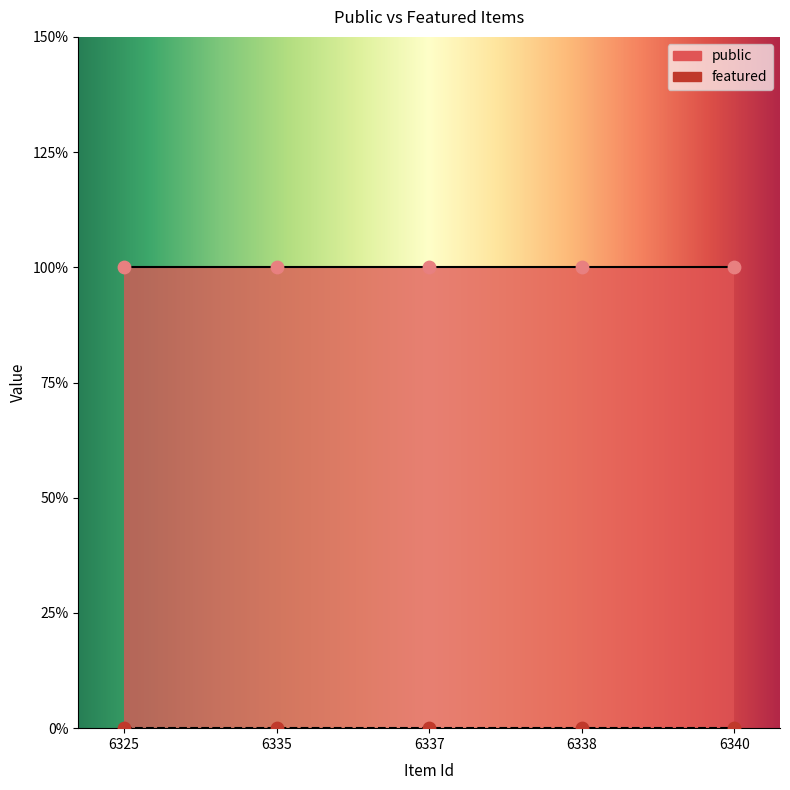

Which series reaches the minimum Y coordinate?

featured